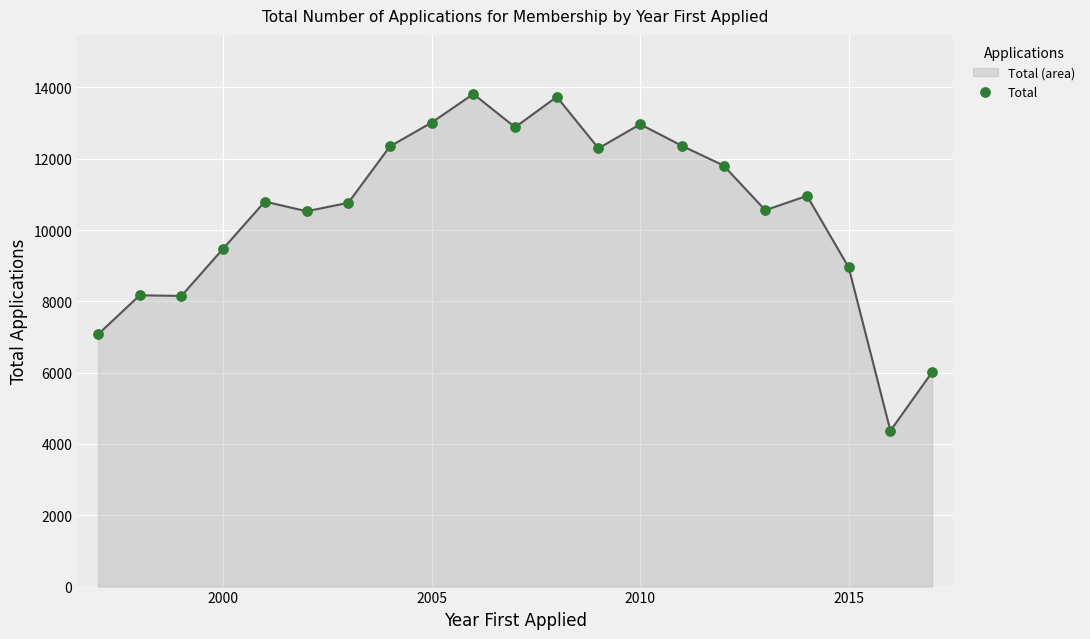

What is the difference between the maximum and minimum values?

9445